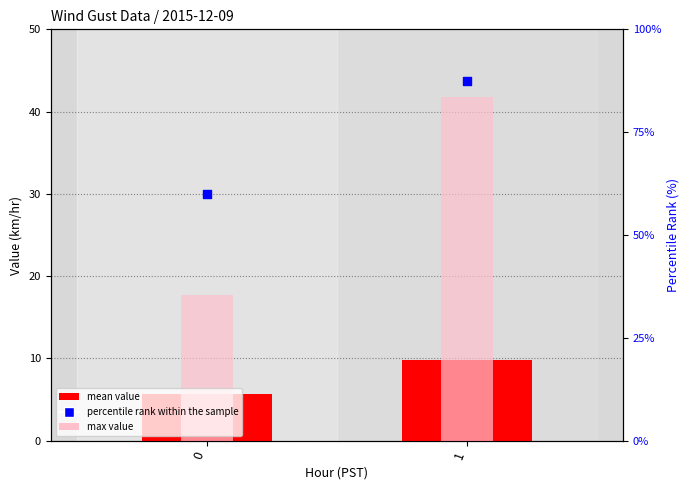

What is the total value across all series at 0?

83.3